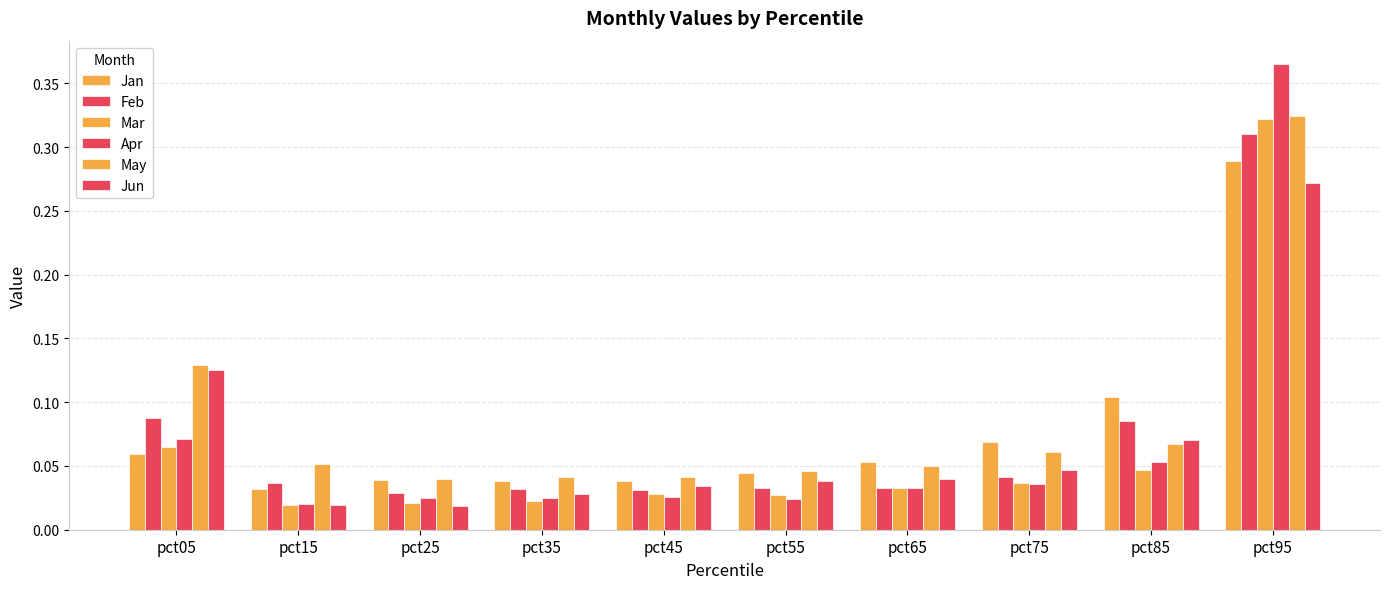

Reading right to left, extract all data points from this chart.

Jan: pct95=0.3	pct85=0.1	pct75=0.1	pct65=0.1	pct55=0.0	pct45=0.0	pct35=0.0	pct25=0.0	pct15=0.0	pct05=0.1
Feb: pct95=0.3	pct85=0.1	pct75=0.0	pct65=0.0	pct55=0.0	pct45=0.0	pct35=0.0	pct25=0.0	pct15=0.0	pct05=0.1
Mar: pct95=0.3	pct85=0.0	pct75=0.0	pct65=0.0	pct55=0.0	pct45=0.0	pct35=0.0	pct25=0.0	pct15=0.0	pct05=0.1
Apr: pct95=0.4	pct85=0.1	pct75=0.0	pct65=0.0	pct55=0.0	pct45=0.0	pct35=0.0	pct25=0.0	pct15=0.0	pct05=0.1
May: pct95=0.3	pct85=0.1	pct75=0.1	pct65=0.1	pct55=0.0	pct45=0.0	pct35=0.0	pct25=0.0	pct15=0.1	pct05=0.1
Jun: pct95=0.3	pct85=0.1	pct75=0.0	pct65=0.0	pct55=0.0	pct45=0.0	pct35=0.0	pct25=0.0	pct15=0.0	pct05=0.1